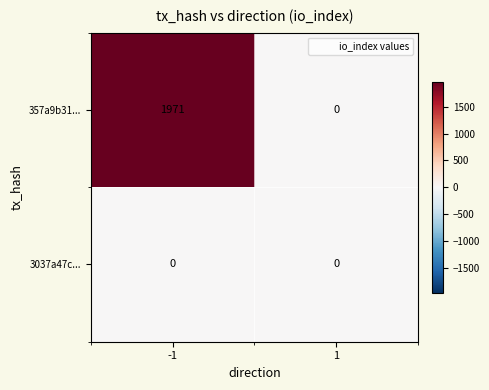

List the labels in order of 357a9b31... value, smallest first.

1, -1